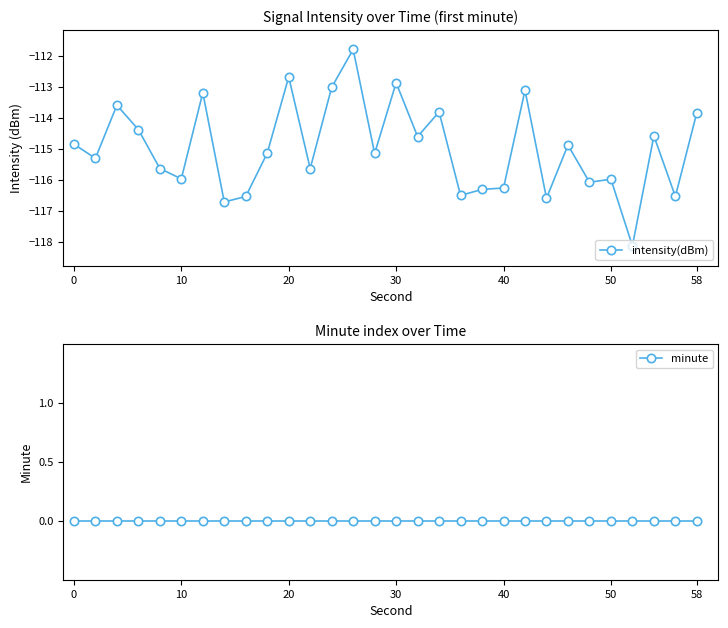

List the series in order of their peak value, highest first.

minute, intensity(dBm)